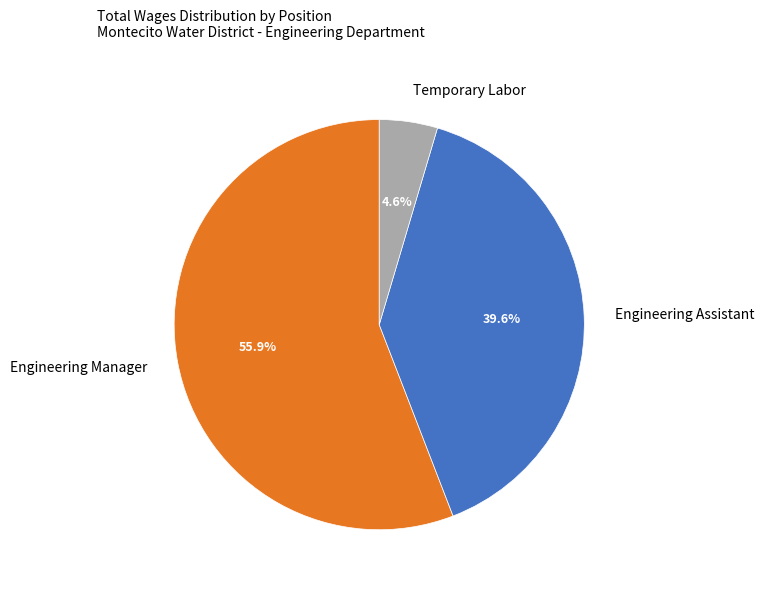

What is the smallest slice in the pie chart?

Temporary Labor